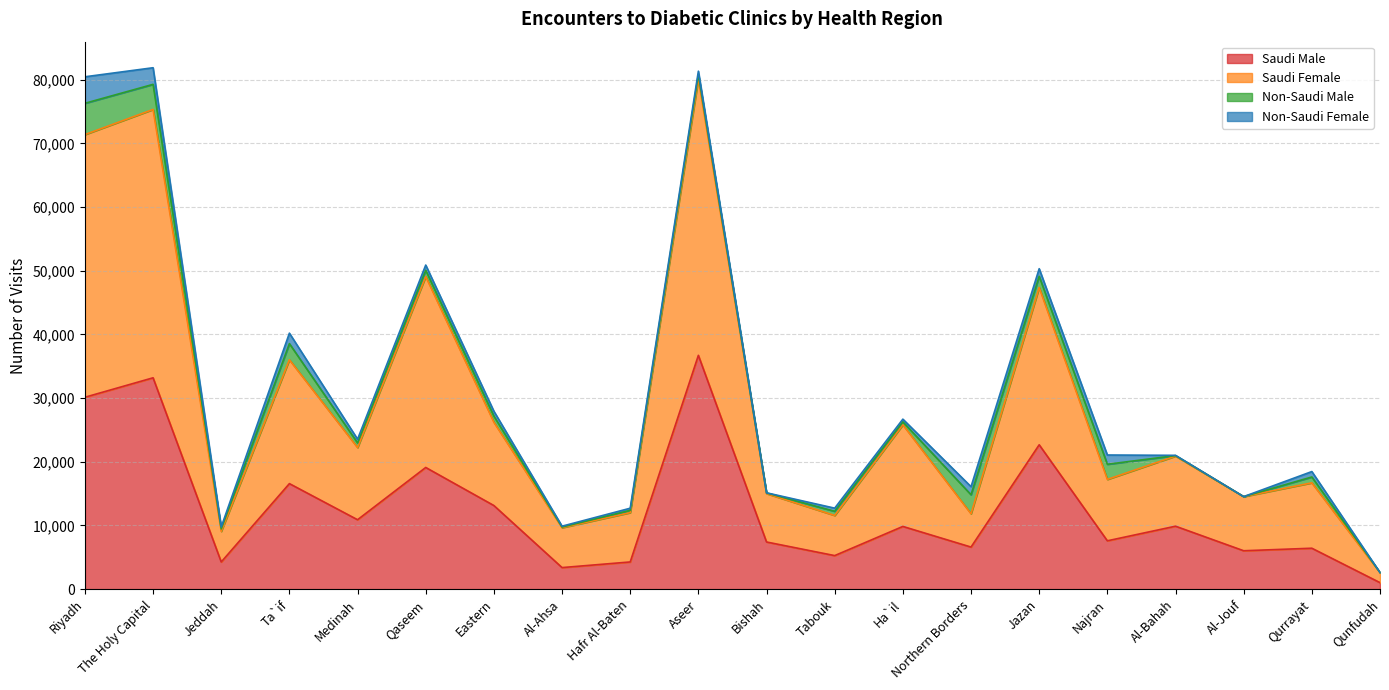

List the labels in order of Saudi Female value, smallest first.

Qunfudah, Jeddah, Al-Ahsa, Tabouk, Northern Borders, Hafr Al-Baten, Al-Jouf, Bishah, Qurrayat, Najran, Al-Bahah, Medinah, Ha`il, Eastern, Ta`if, Jazan, Qaseem, Riyadh, The Holy Capital, Aseer